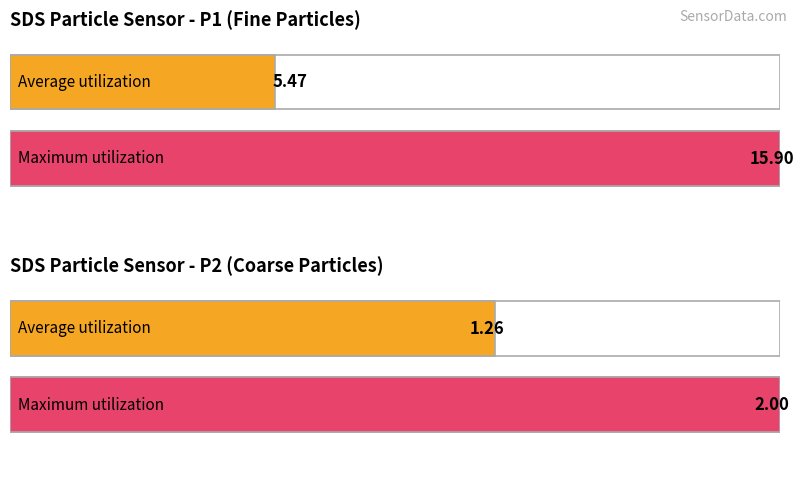

What is the average value of the SDS_P1 series?

5.3